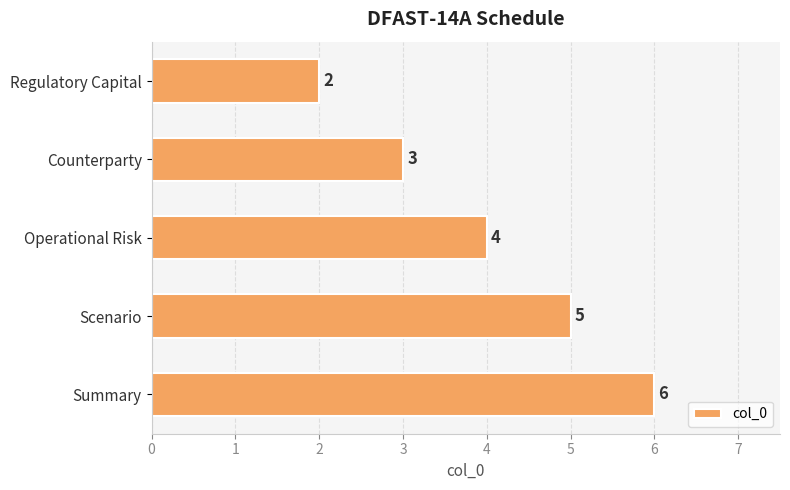

What is the average value?

4